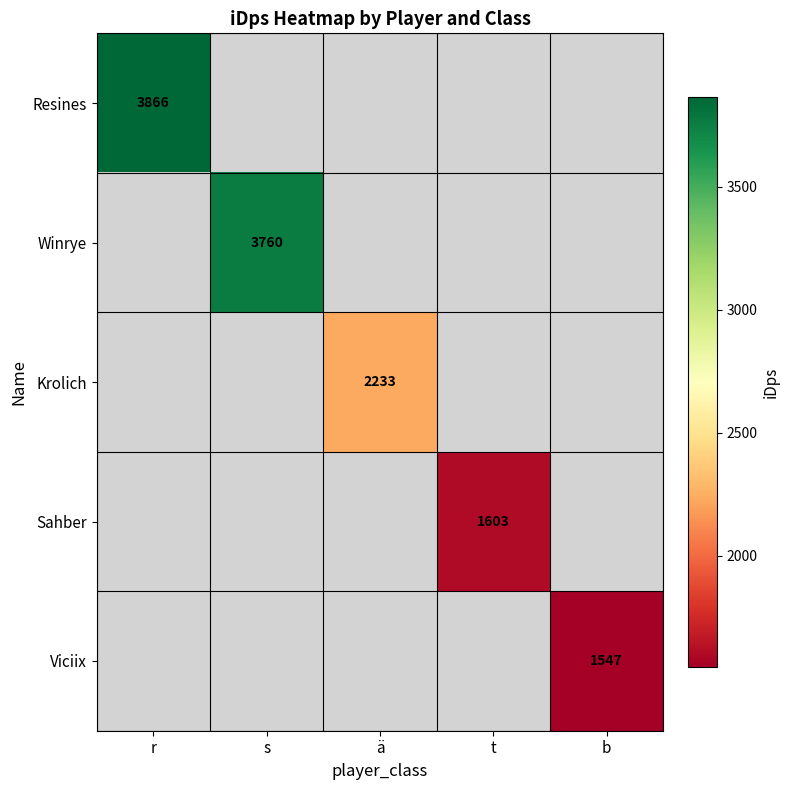

Read the Viciix value at b.

1546.7